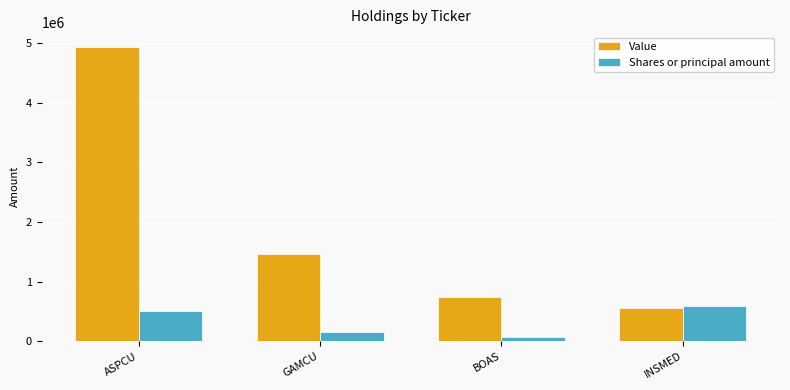

Rank the series by their maximum value, from lowest to highest.

Shares or principal amount, Value